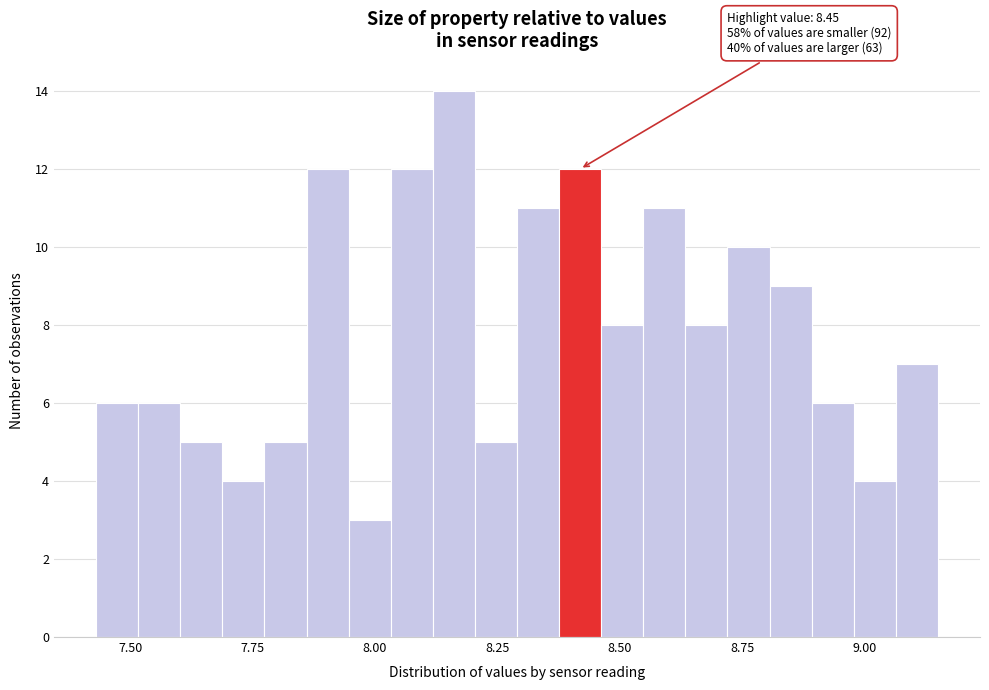

Read against the x-axis, roughly where is the centre of the tallest bar?

8.15